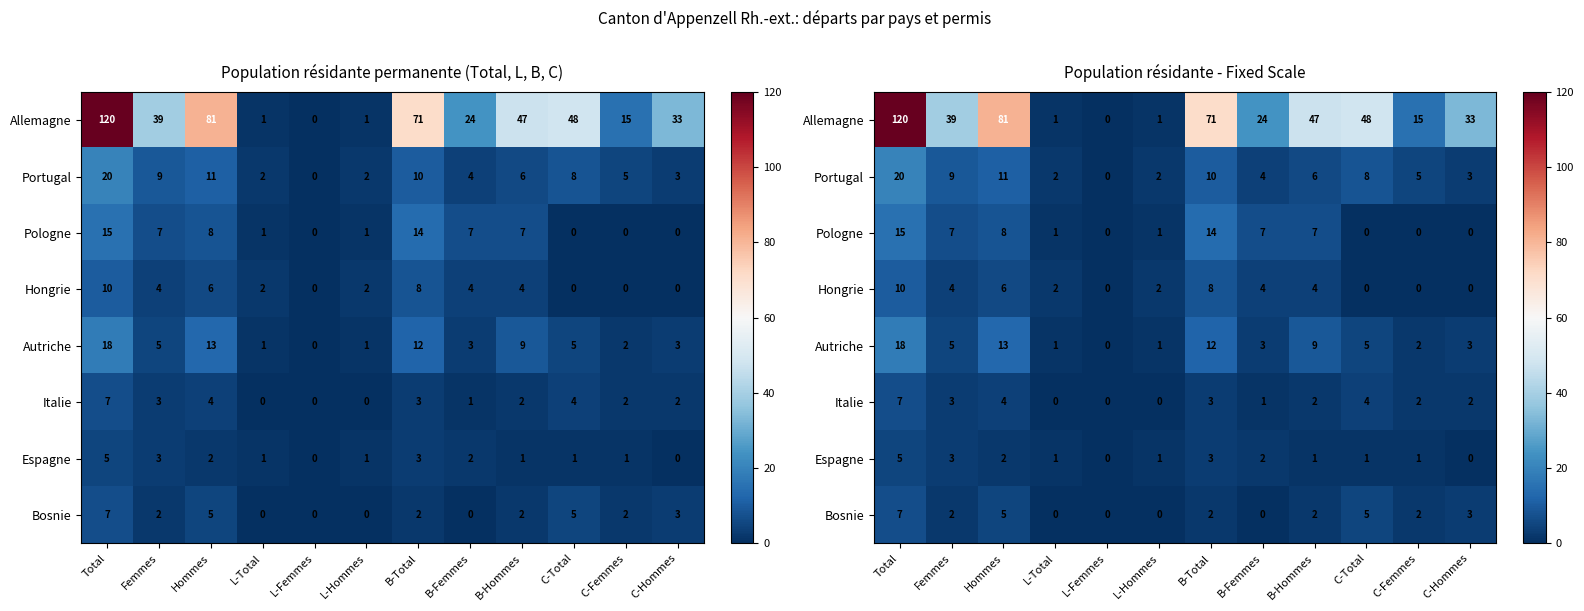

At which label does Pologne reach its minimum?

L-Femmes